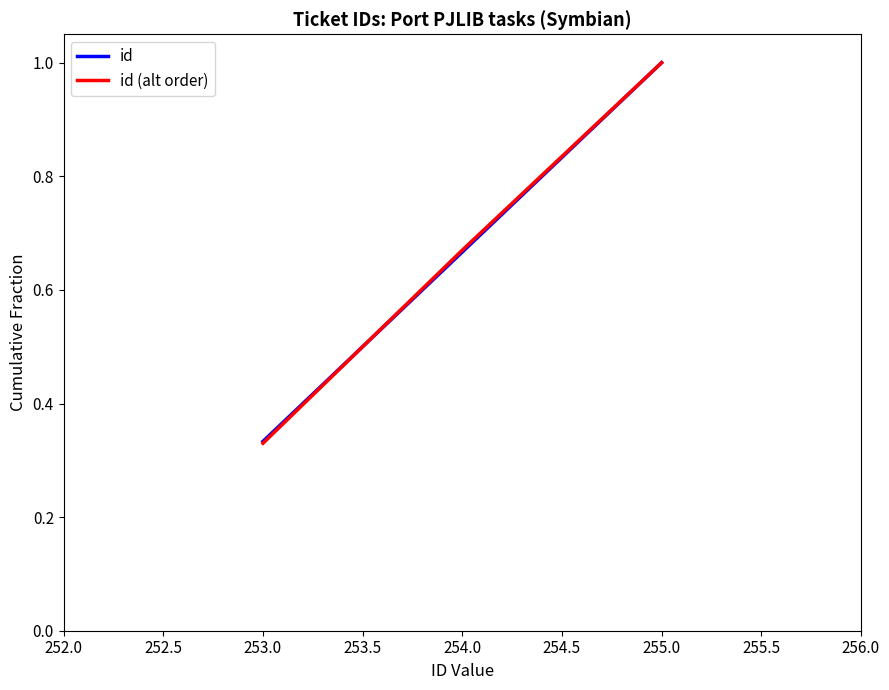

At which category is the sum across all series the highest?

255.0